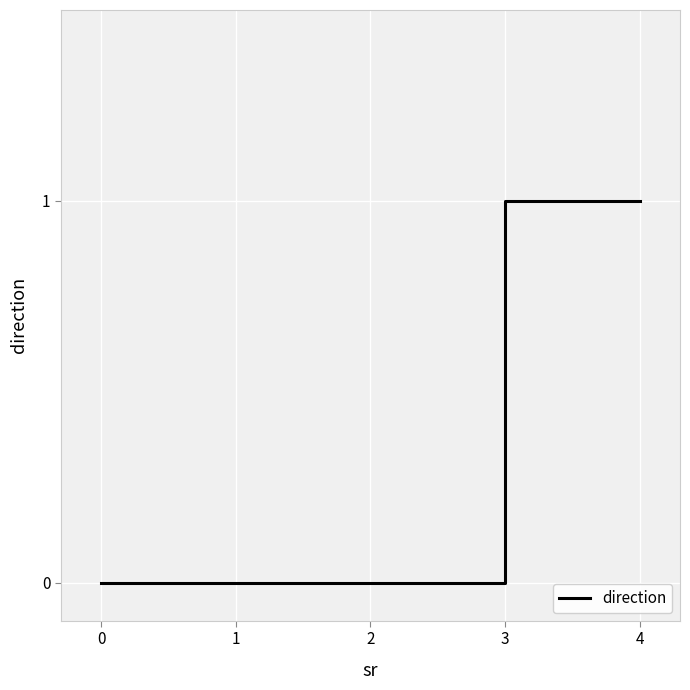

The chart shows a value of 0 at 0. True or false?

True